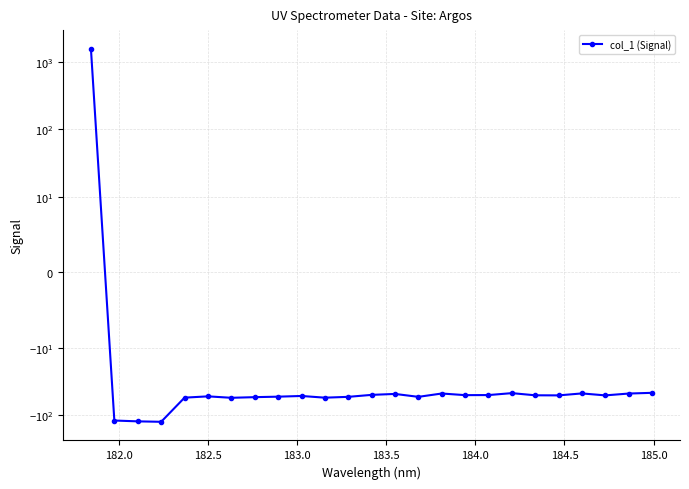

True or false: there are more than 1 points higher than both neighbors.

True